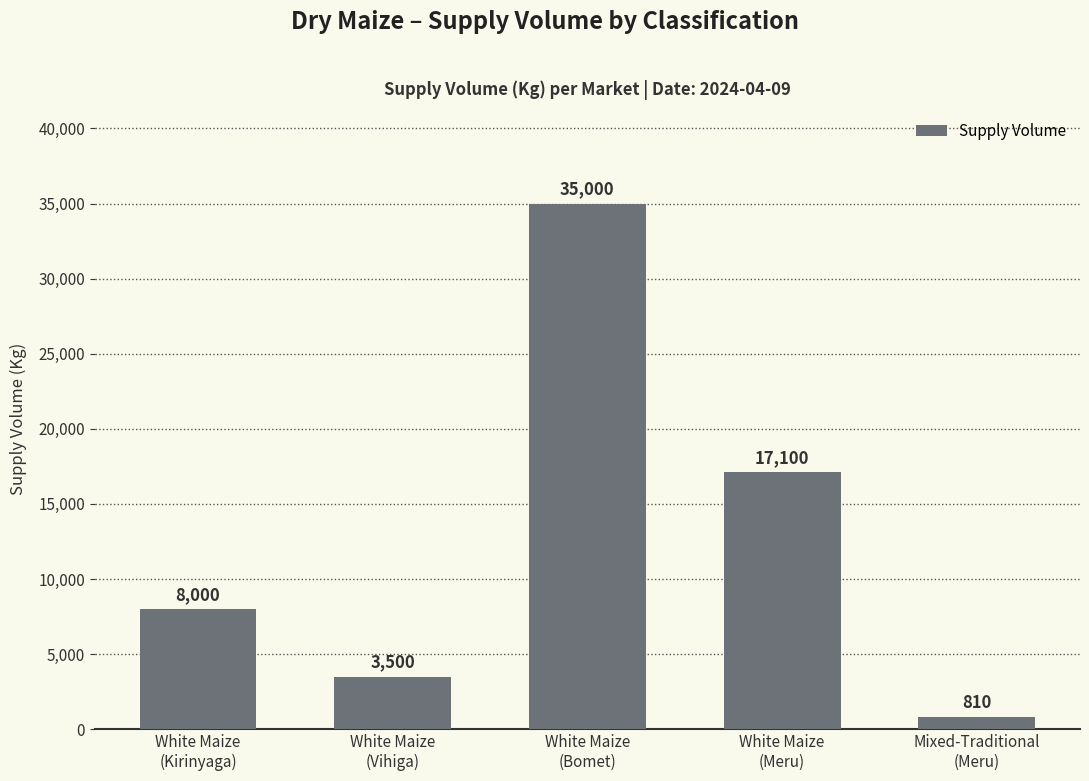

Reading left to right, transcribe all the data shown in this chart.

White Maize
(Kirinyaga)=8000	White Maize
(Vihiga)=3500	White Maize
(Bomet)=35000	White Maize
(Meru)=17100	Mixed-Traditional
(Meru)=810